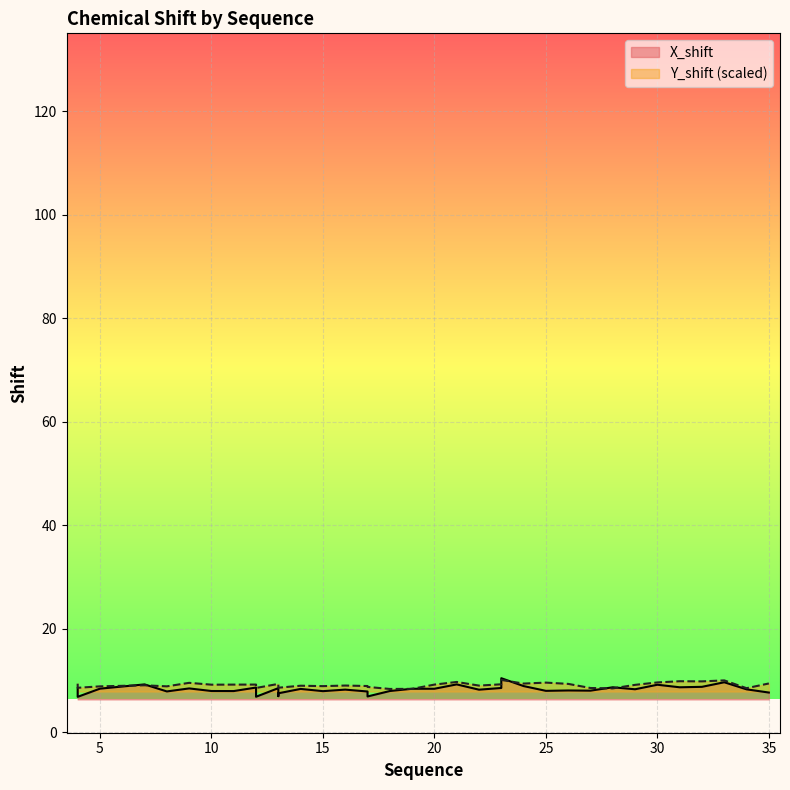

What is the difference between the maximum and minimum values in the Y_shift series?

1.7